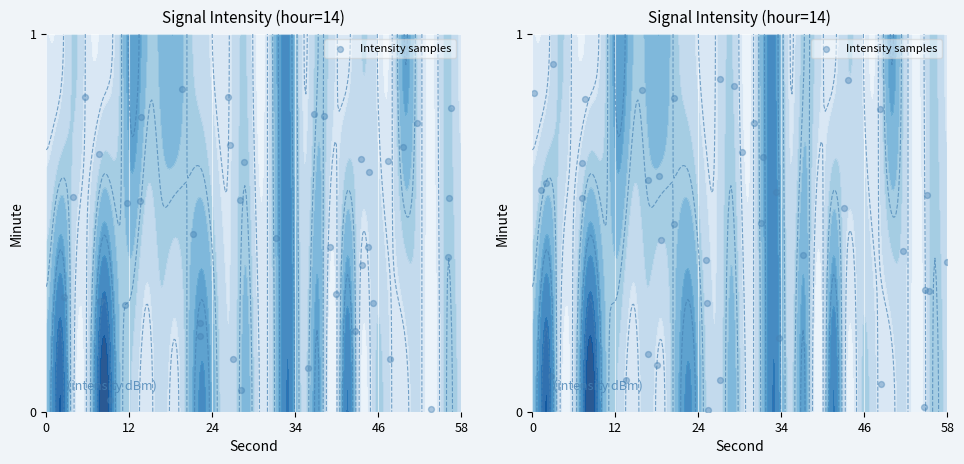

How many distinct data groups are displayed?

1